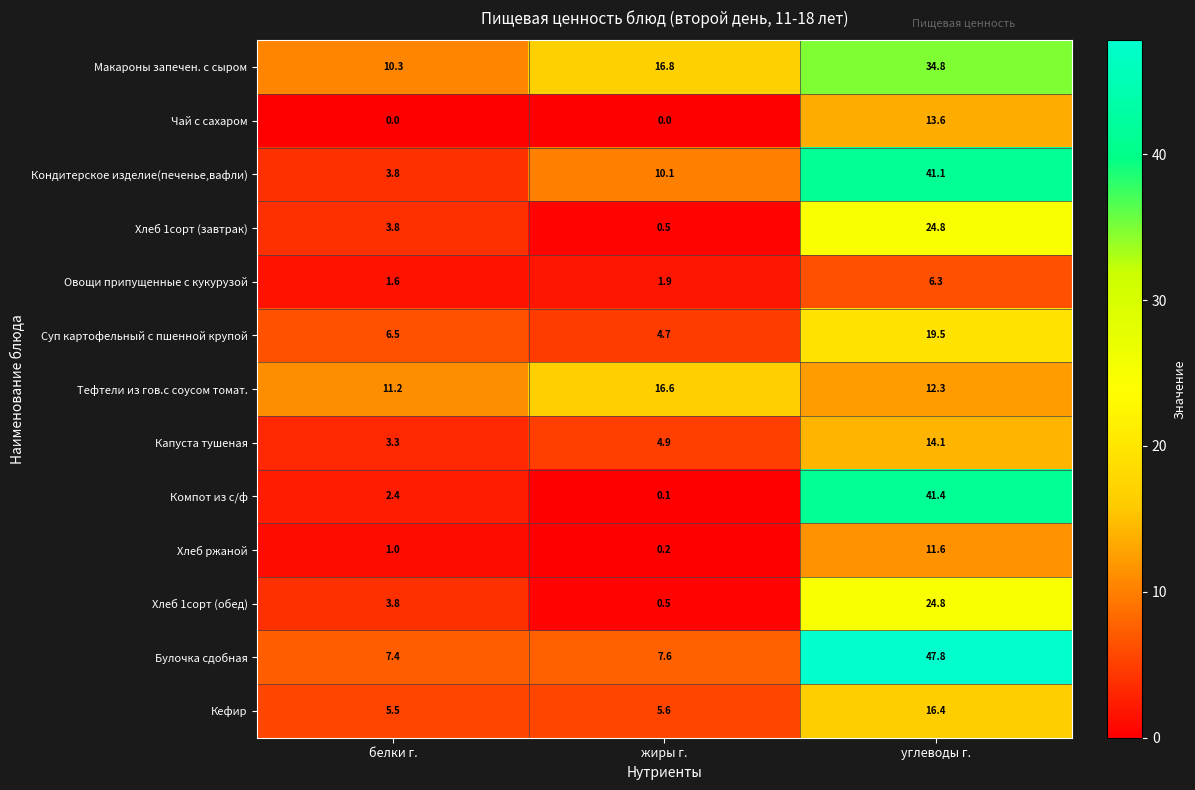

Is the value of Хлеб 1сорт (обед) at жиры г. greater than the value of Овощи припущенные с кукурузой at жиры г.?

No